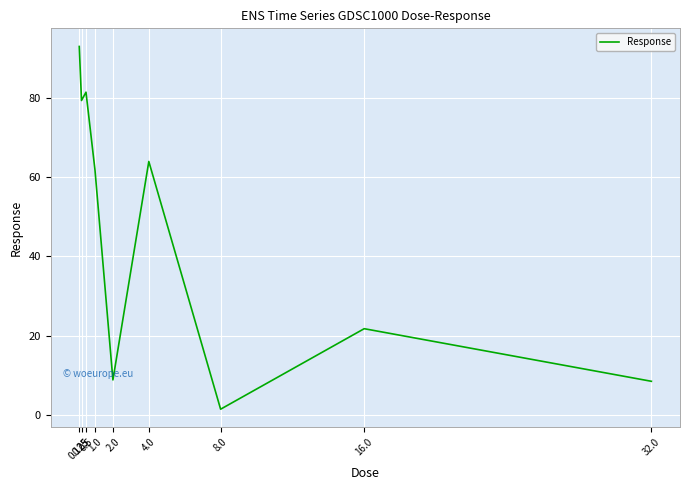

What is the difference between the maximum and minimum values?

91.3